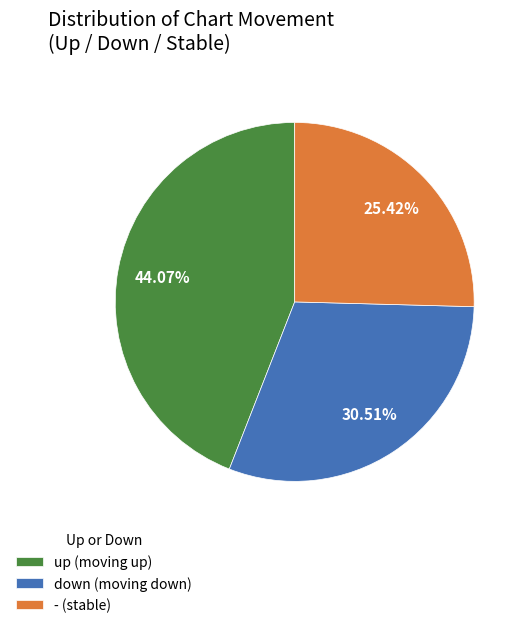

To the nearest percent, what is the average slice percentage?

33%